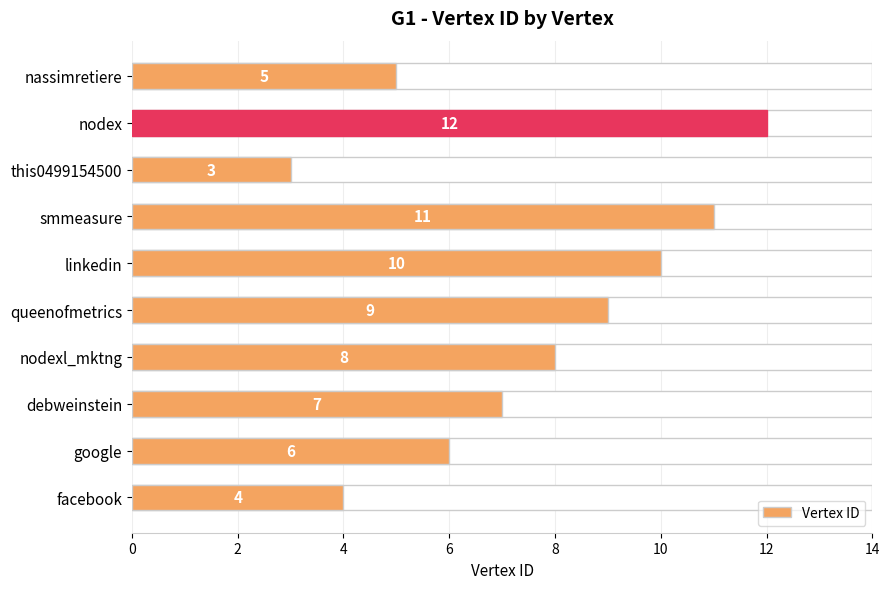

How many data points are less than 8?

5